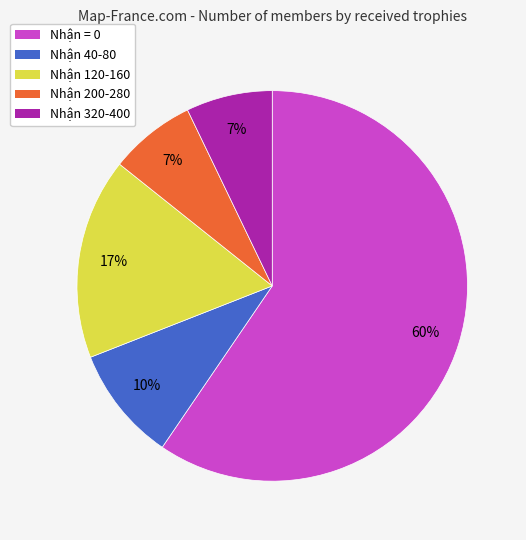

Which slice is the largest?

Nhận = 0